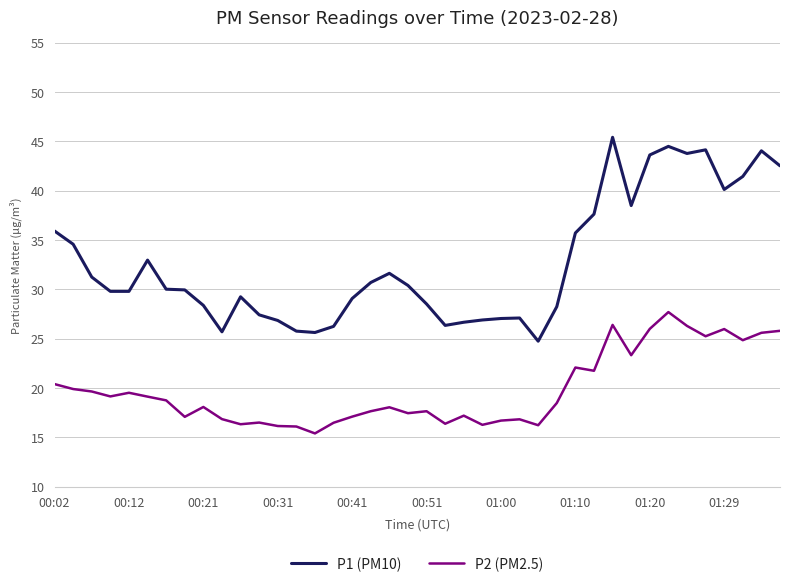

Which series has the largest total across all categories?

P1 (PM10)